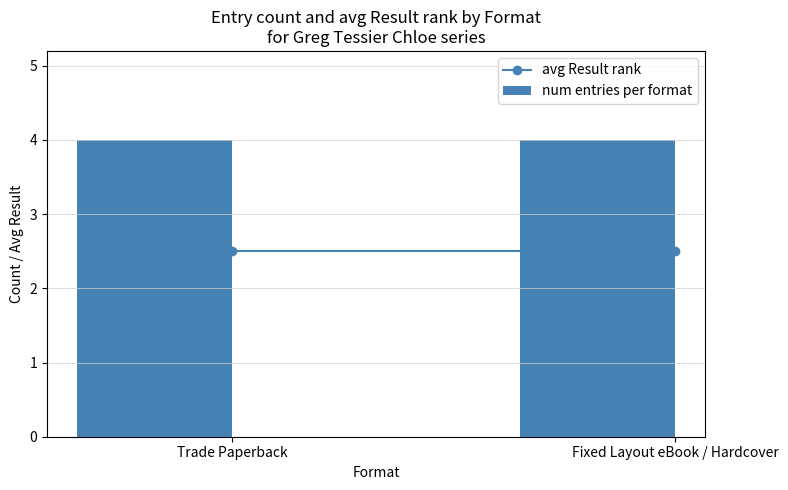

Which series has the largest range (max minus min)?

avg Result rank